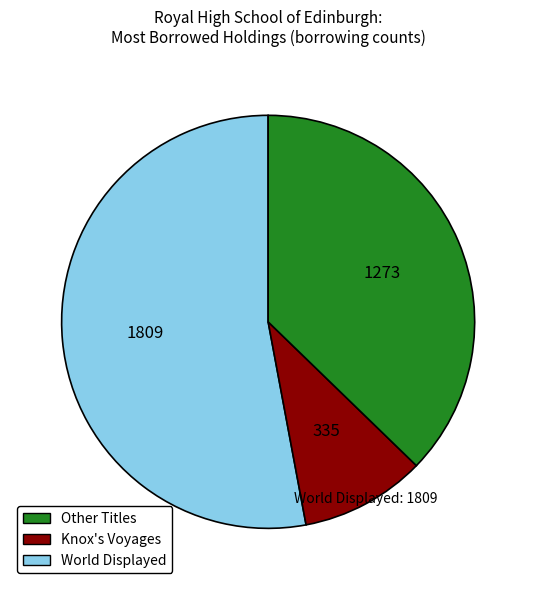

Does any single category account for the majority?

Yes